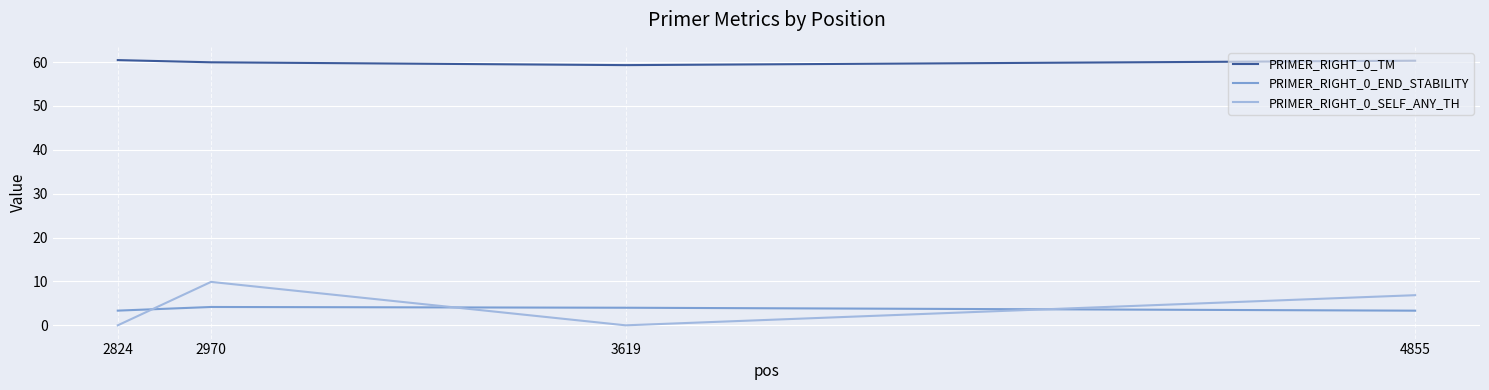

At how many categories does at least one series exceed 45?

4